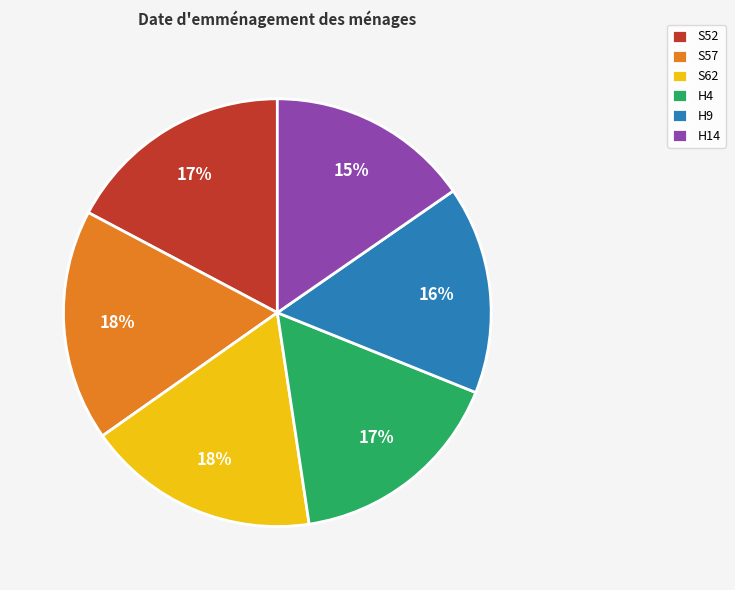

How many segments does this pie chart have?

6